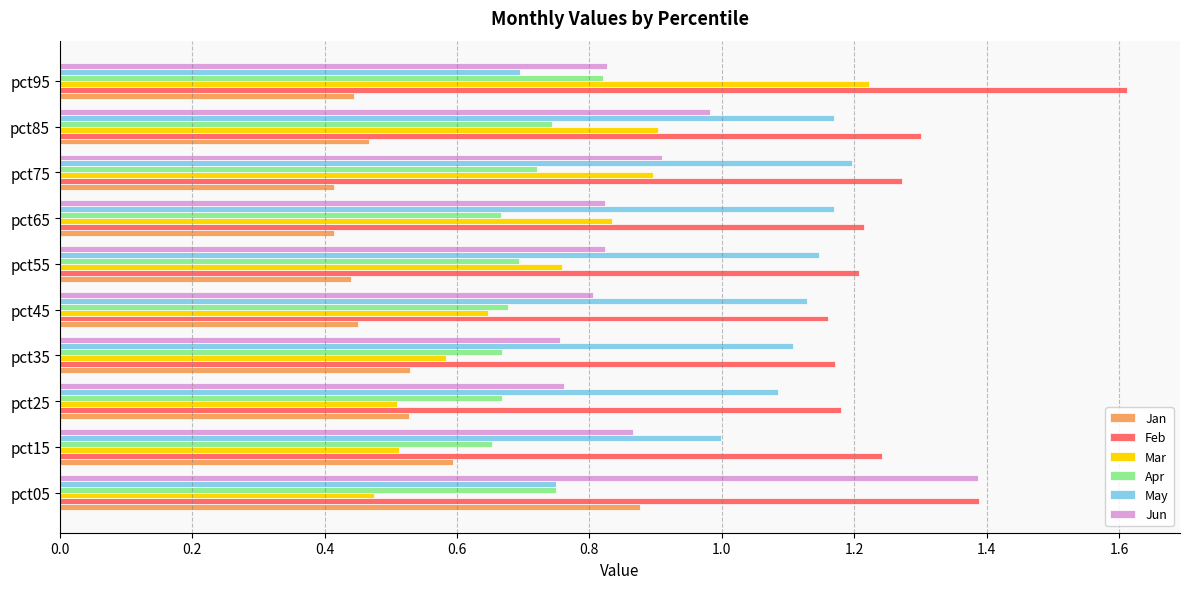

How many Mar values are between 0 and 1?

9